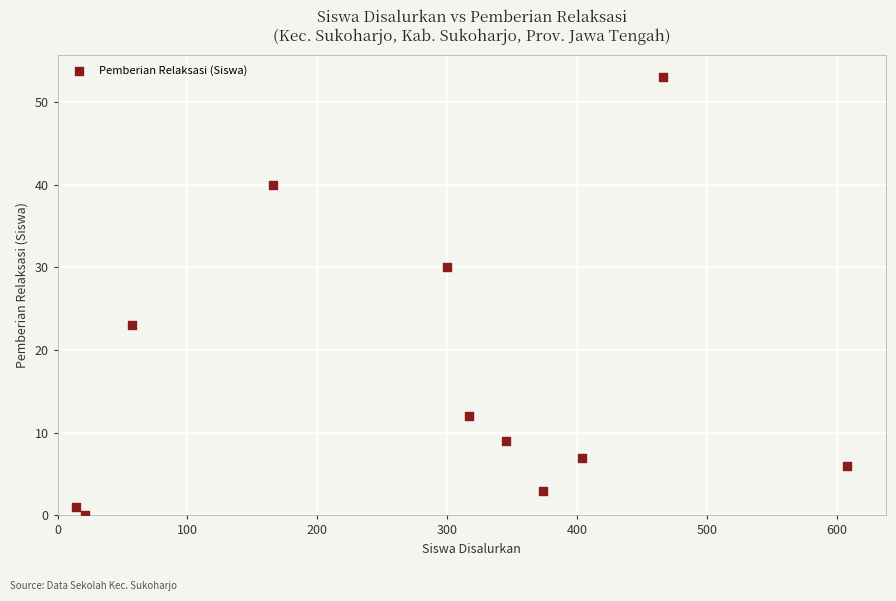

What Y value in the scatter plot is closest to 26?

23